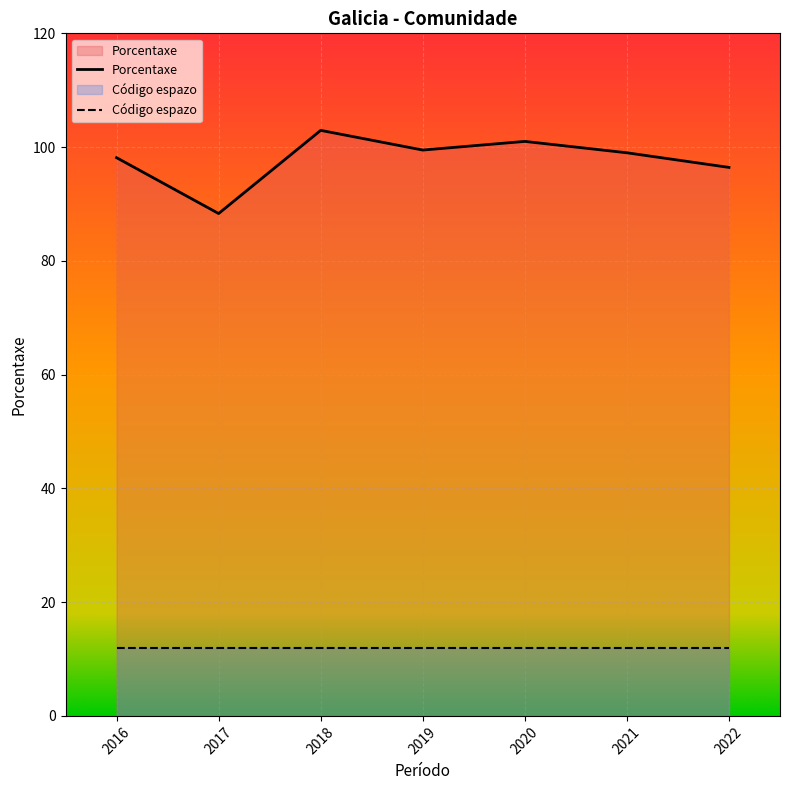

Which category has the lowest value across all series?

2016